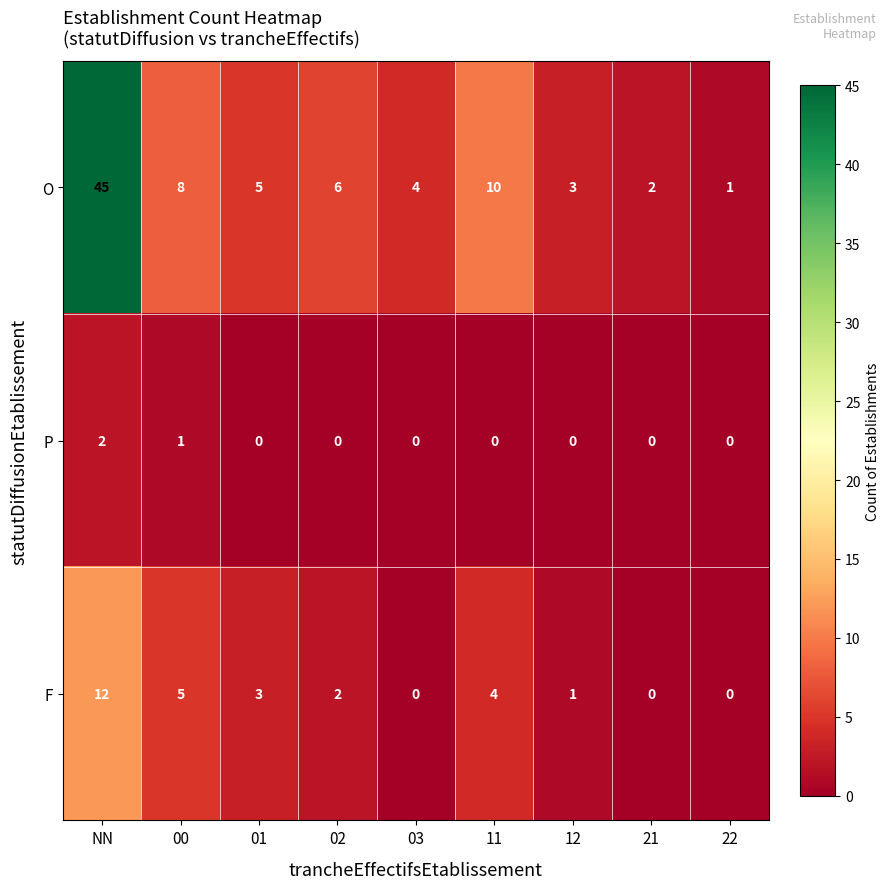

How many values in the F series are below 2?

4